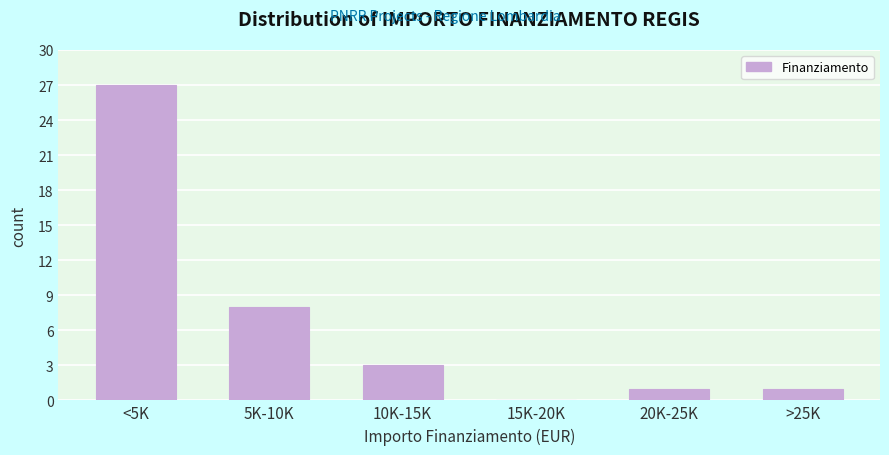

Reading right to left, extract all data points from this chart.

>25K=1	20K-25K=1	15K-20K=0	10K-15K=3	5K-10K=8	<5K=27